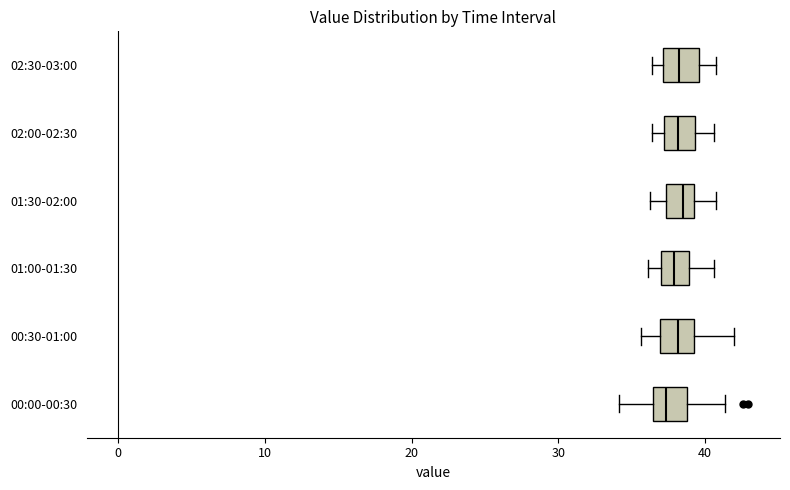

Where does the right whisker of the box for 01:30-02:00 end on the x-axis? The values are not printed on the chart, so give them approximately, as read against the axis.

41